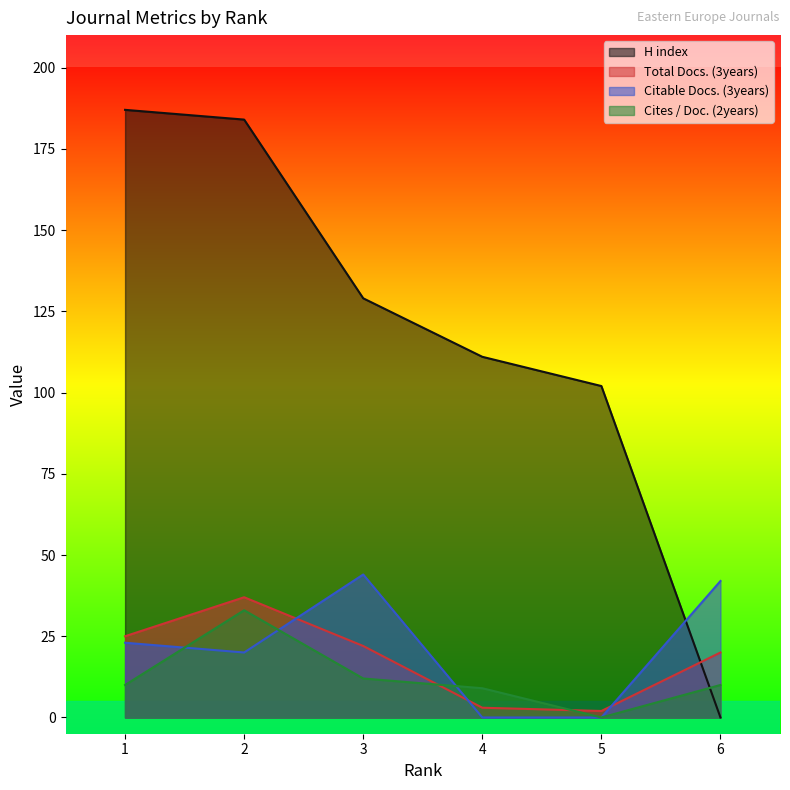

After their last crossing, which series has the higher values: Total Docs. (3years) or Cites / Doc. (2years)?

Total Docs. (3years)